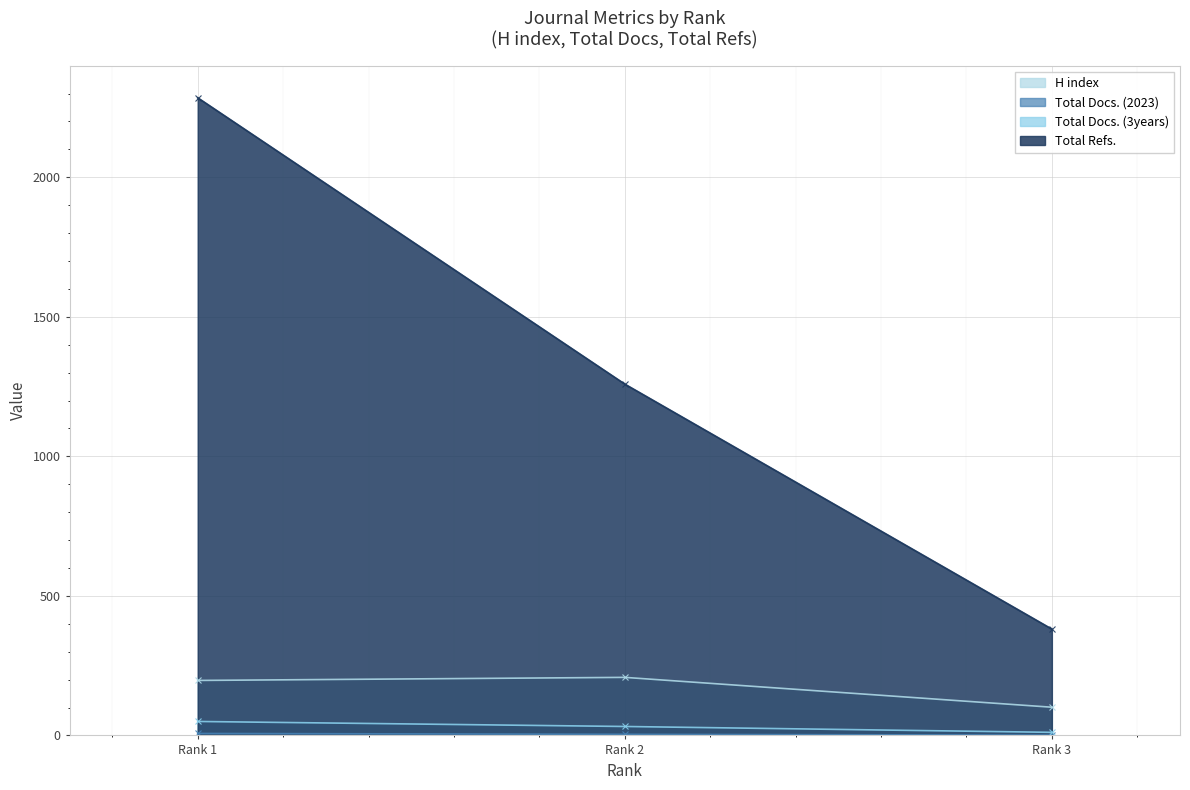

Reading left to right, what are all the values shown in this chart?

H index: Rank 1=197	Rank 2=208	Rank 3=101
Total Docs. (2023): Rank 1=7	Rank 2=4	Rank 3=1
Total Docs. (3years): Rank 1=50	Rank 2=32	Rank 3=11
Total Refs.: Rank 1=2285	Rank 2=1259	Rank 3=381